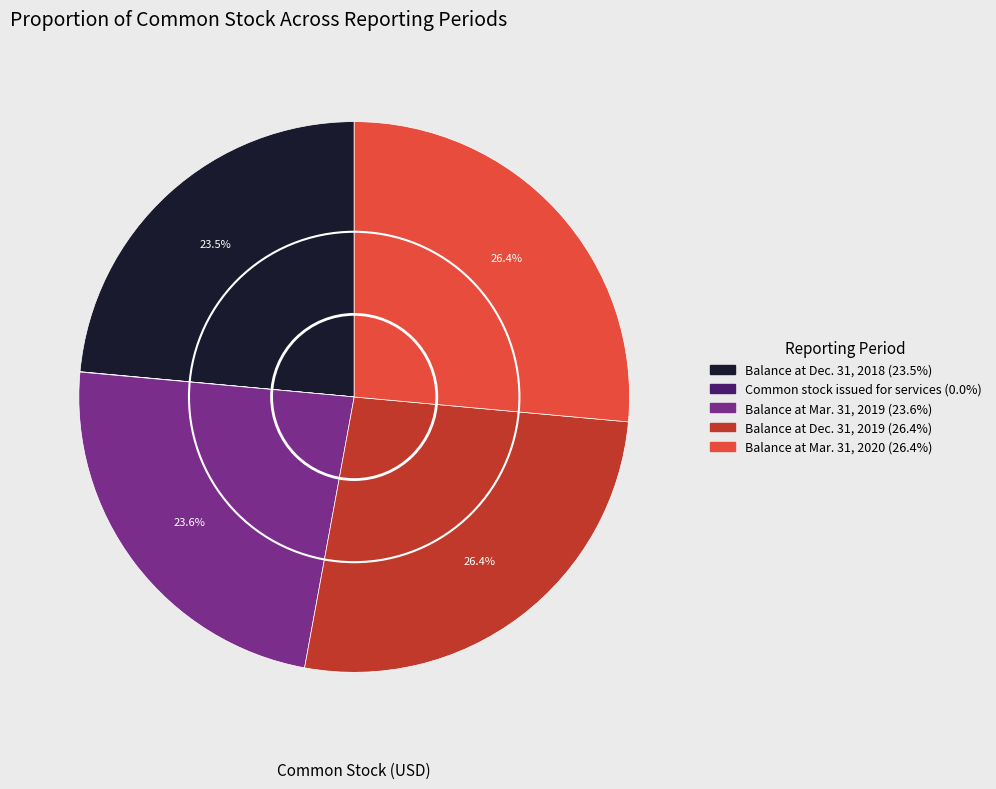

How much of the chart is everything except Balance at Dec. 31, 2018?

76.5%